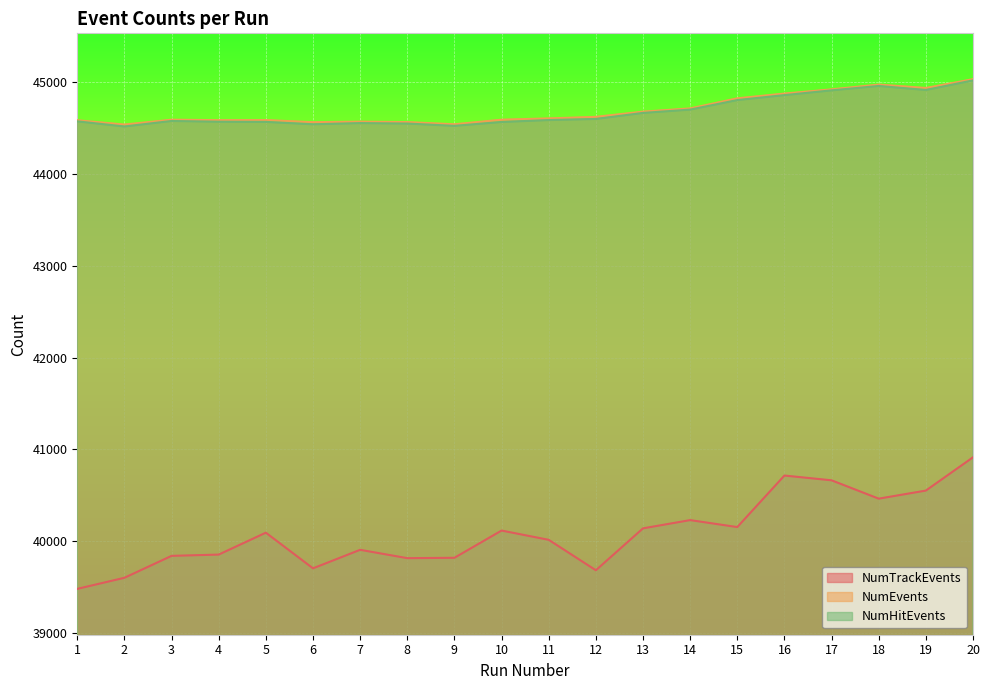

Is it true that NumTrackEvents equals 70523 at 3?

False